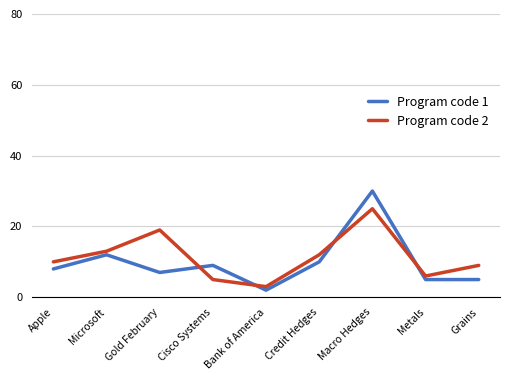

Count the number of categories in the chart.

9